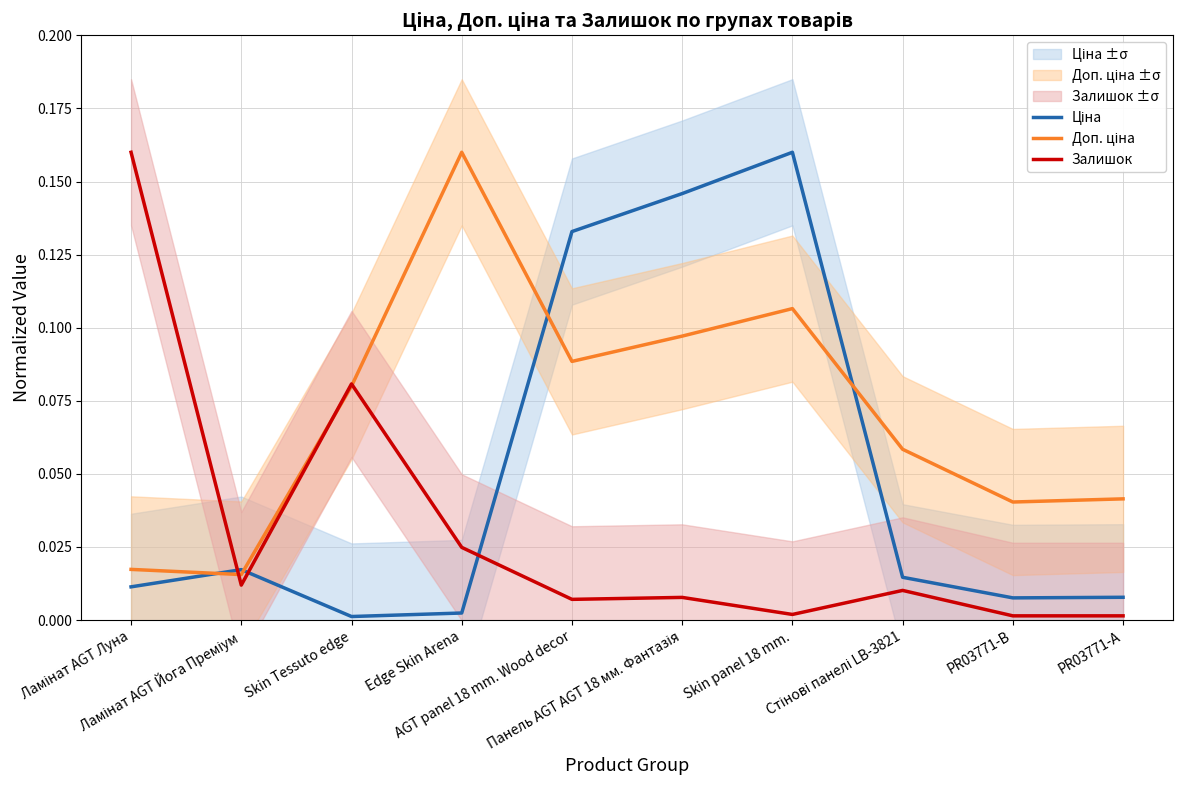

Is the value of Ціна at Skin Tessuto edge greater than the value of Залишок at PR03771-B?

No